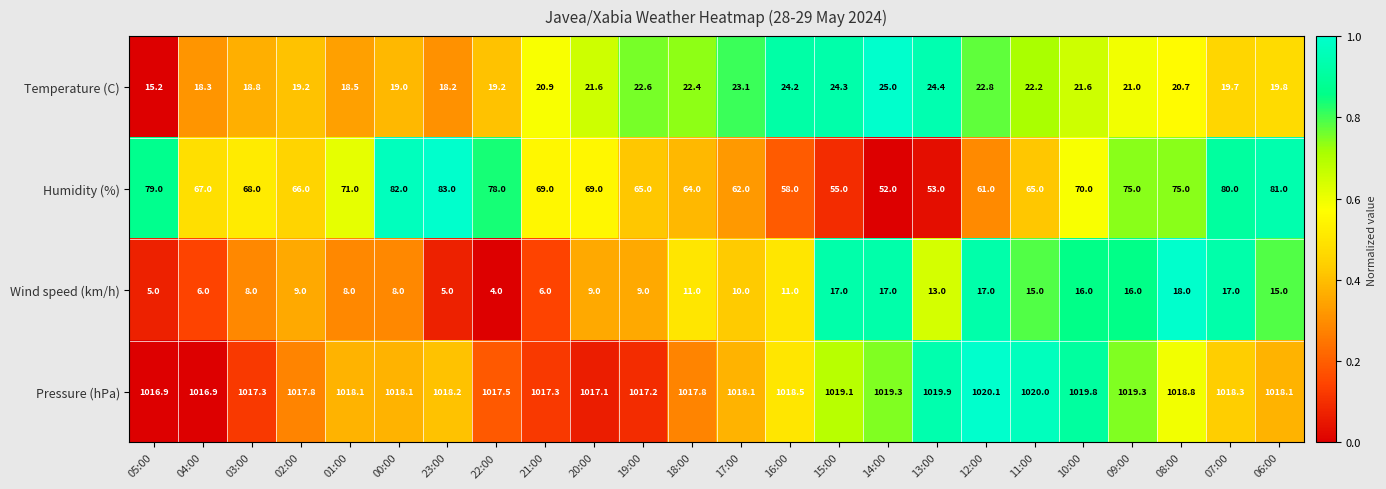

Which series changed the most between 00:00 and 09:00?

Wind speed (km/h)